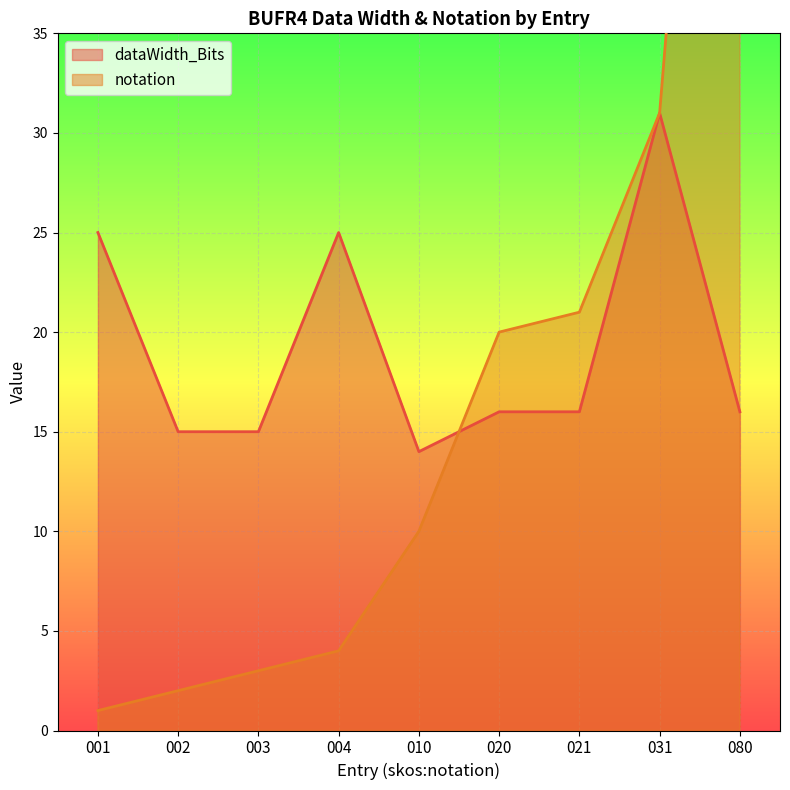

Which series has the widest spread of values?

notation